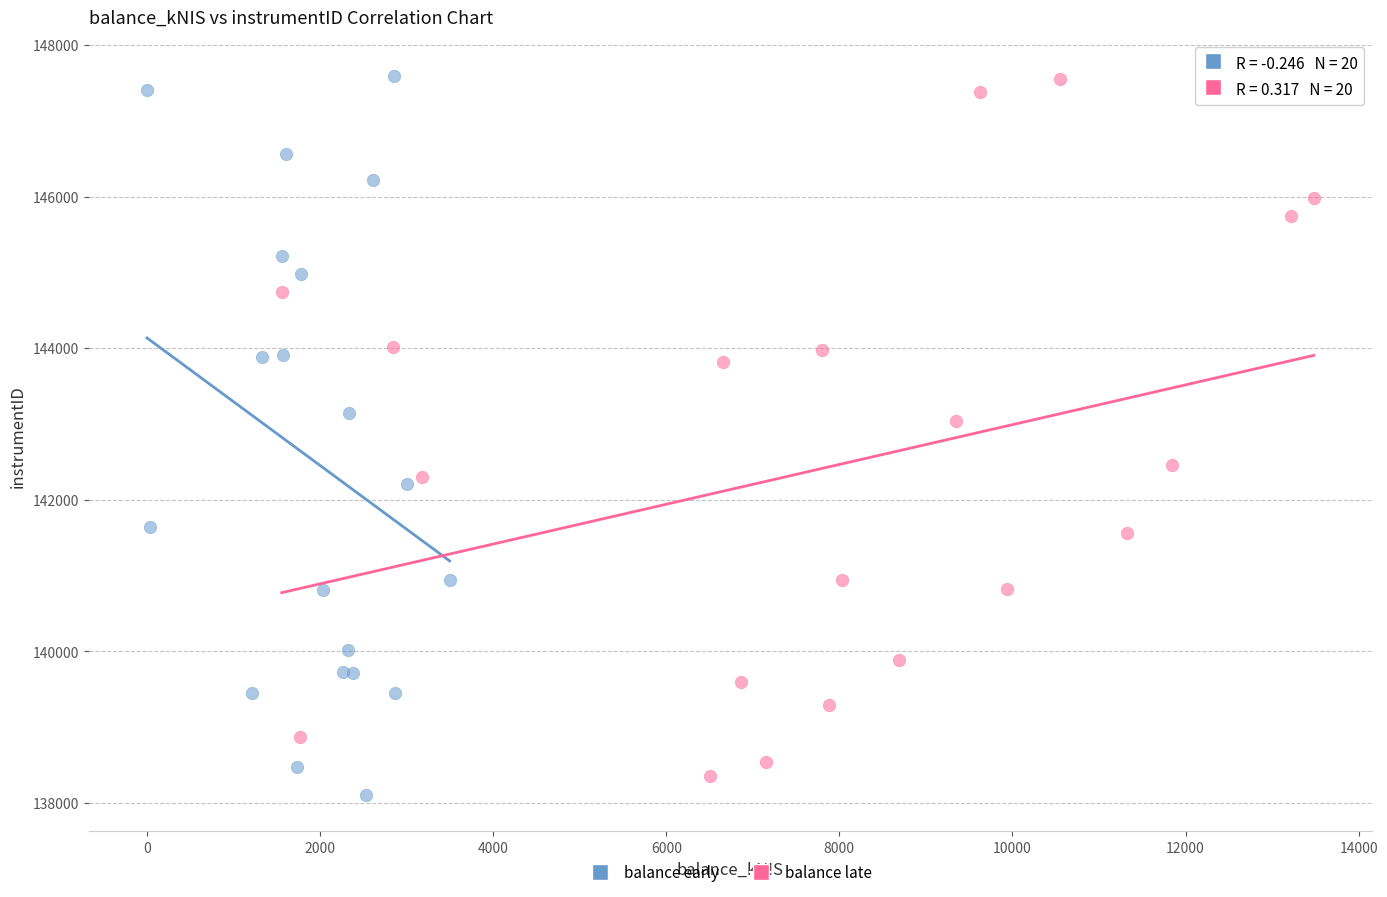

What are all the series names shown in the legend?

balance early, balance late